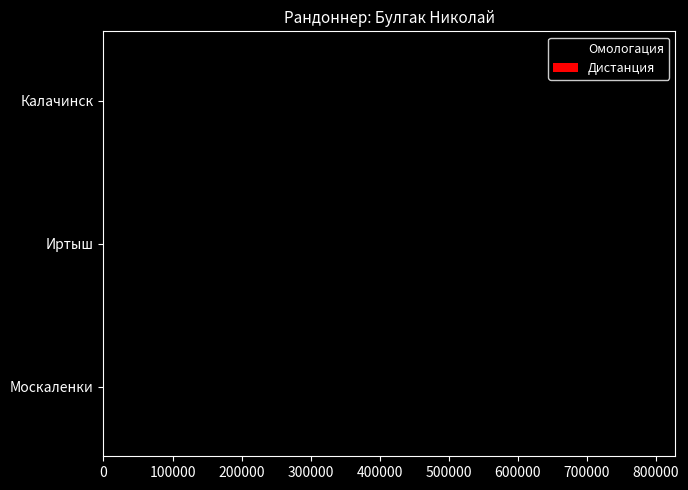

Which series has the widest spread of values?

Омологация